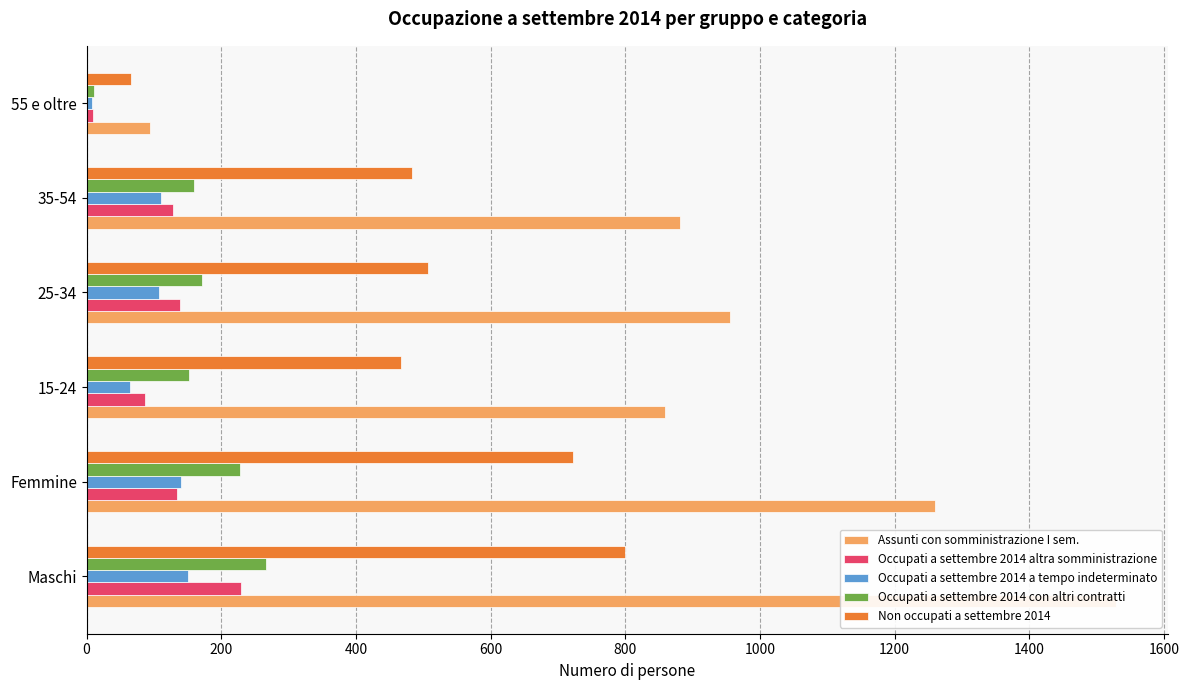

How many groups of bars are there?

6